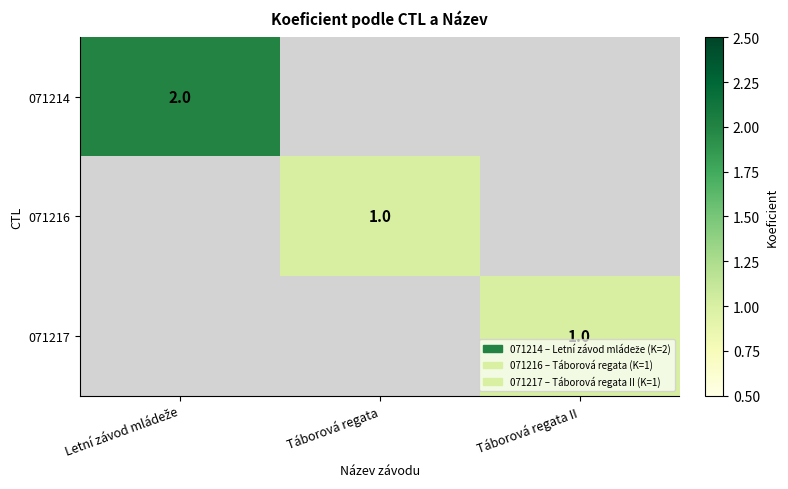

True or false: 071214 has a value of 1 at Táborová regata.

False